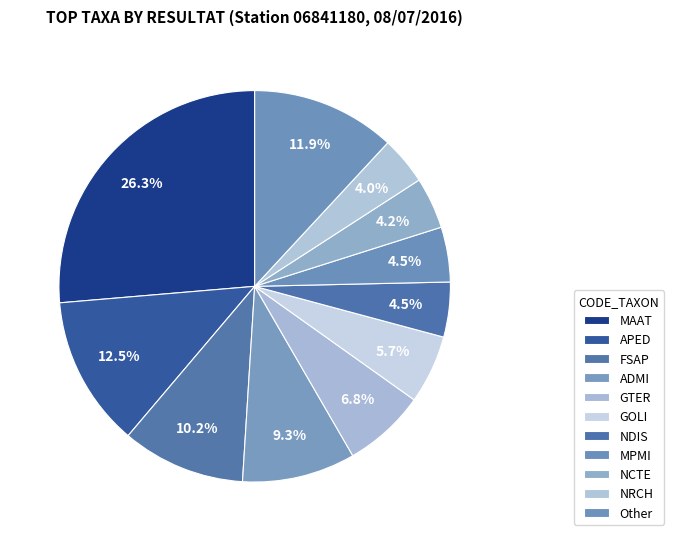

What is the largest slice in the pie chart?

MAAT